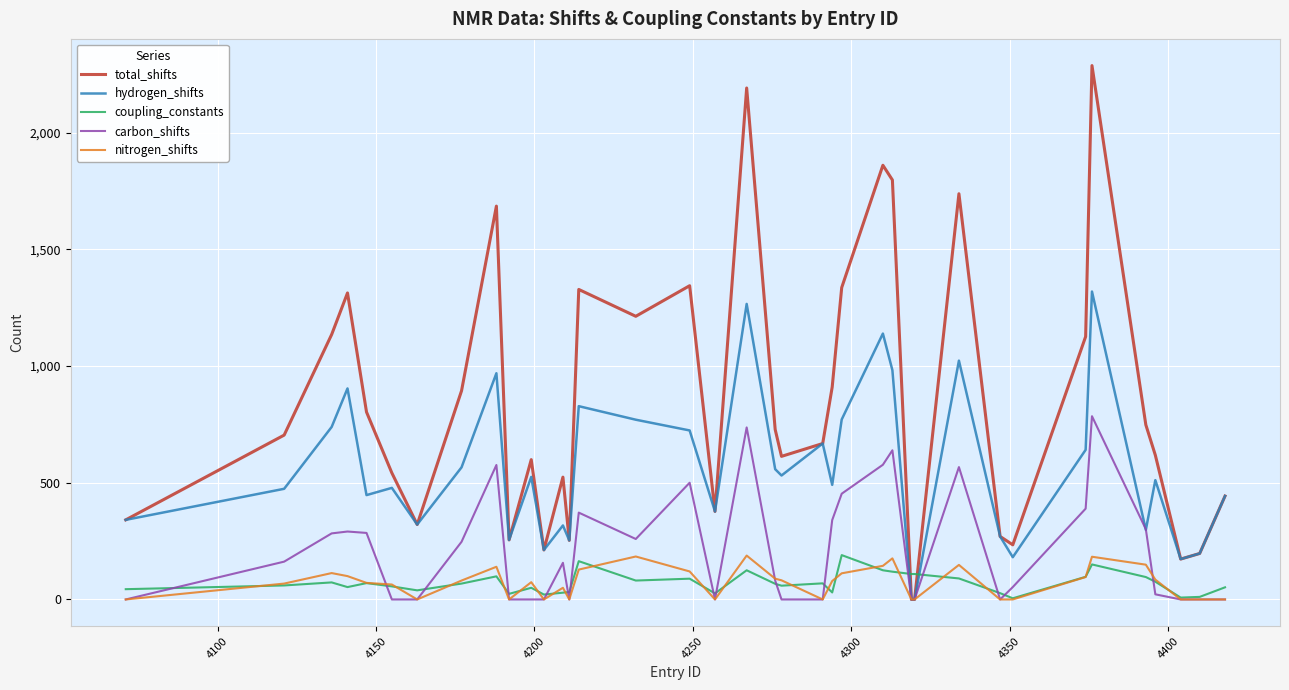

Which series ends up on top after the final intersection of total_shifts and coupling_constants?

total_shifts